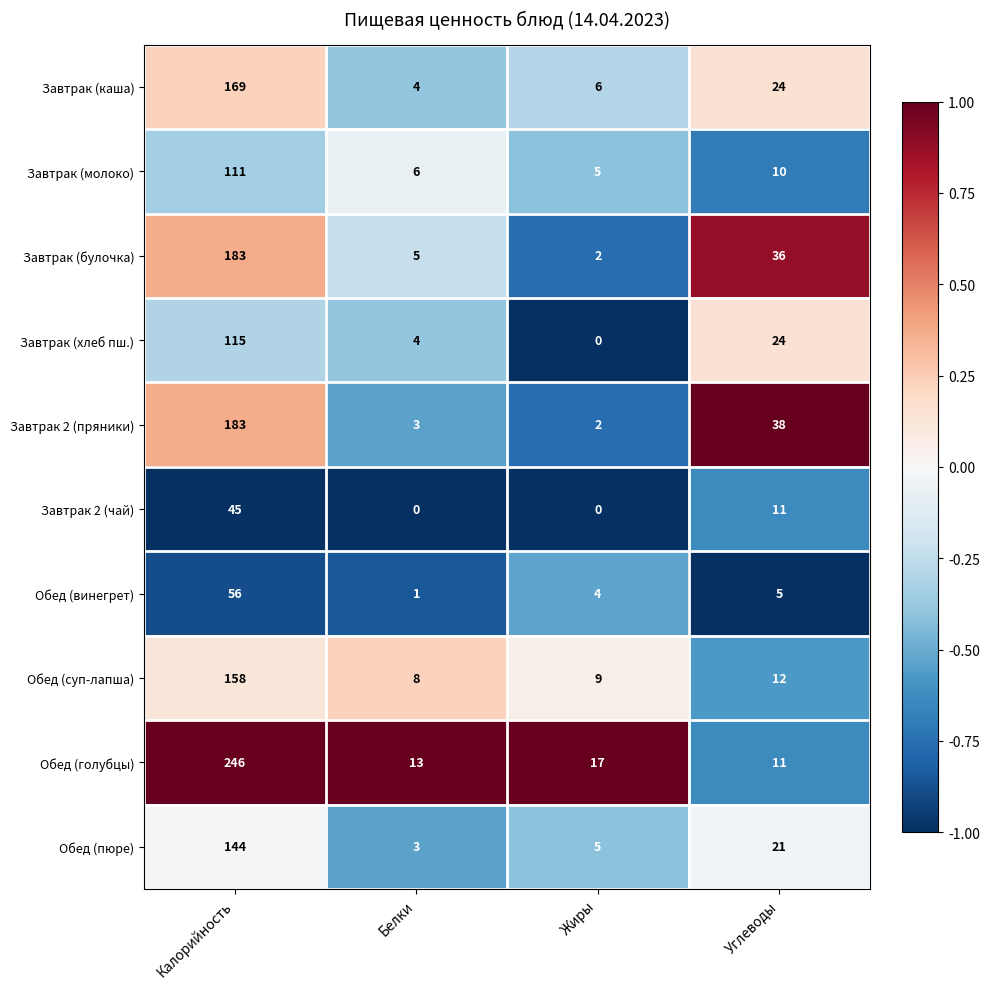

At which label does Обед (винегрет) first exceed 5?

Калорийность